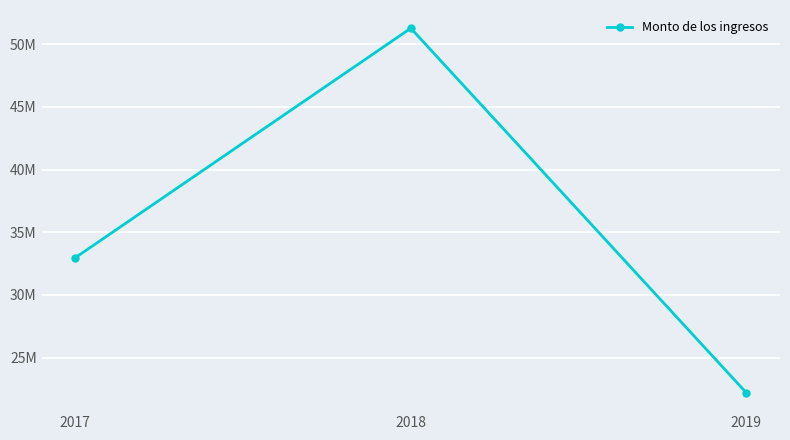

How many values are below 32960981?

1